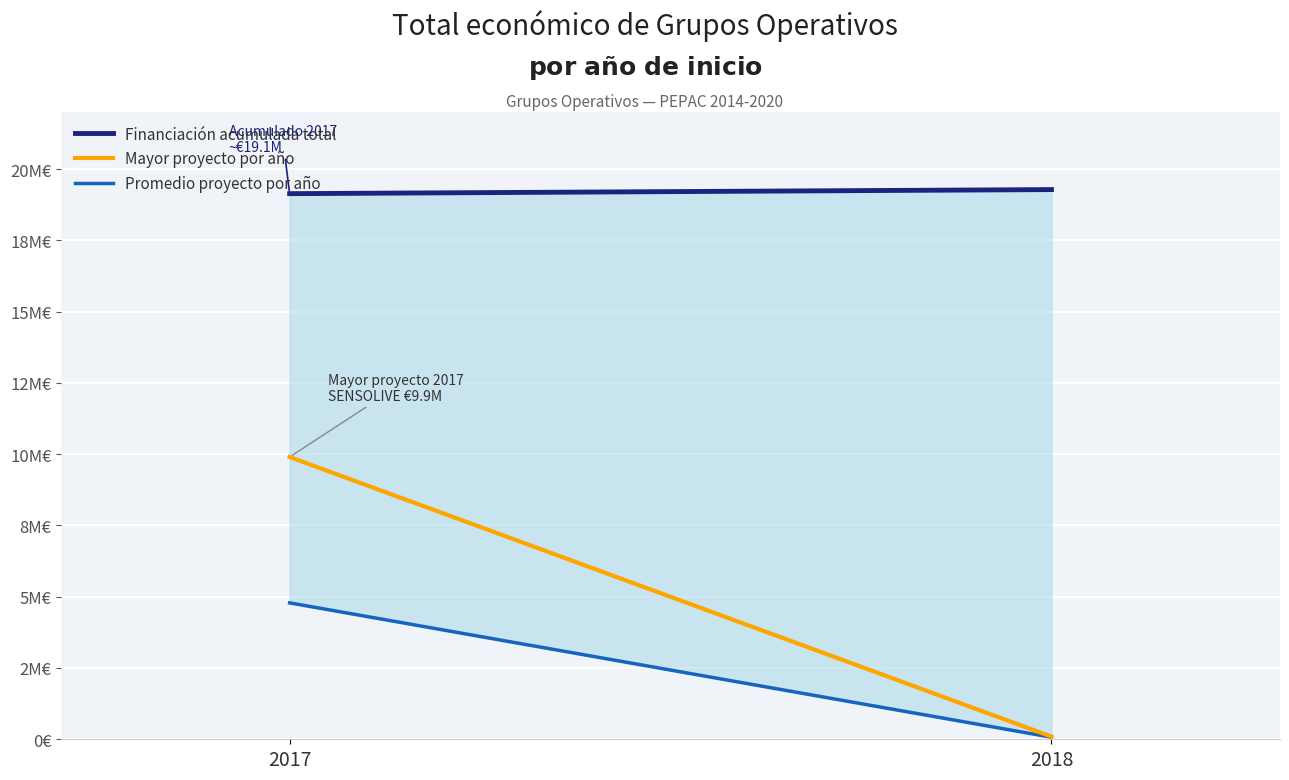

What are all the series names shown in the legend?

Financiación acumulada total, Mayor proyecto por año, Promedio proyecto por año